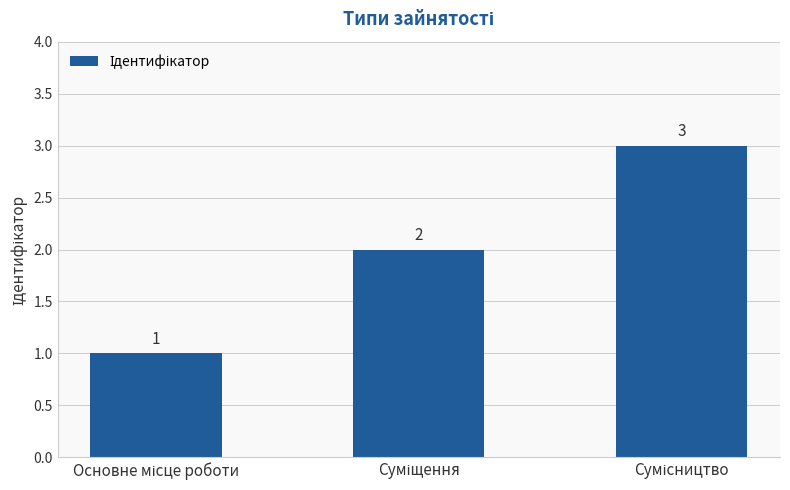

What is the sum of all values?

6